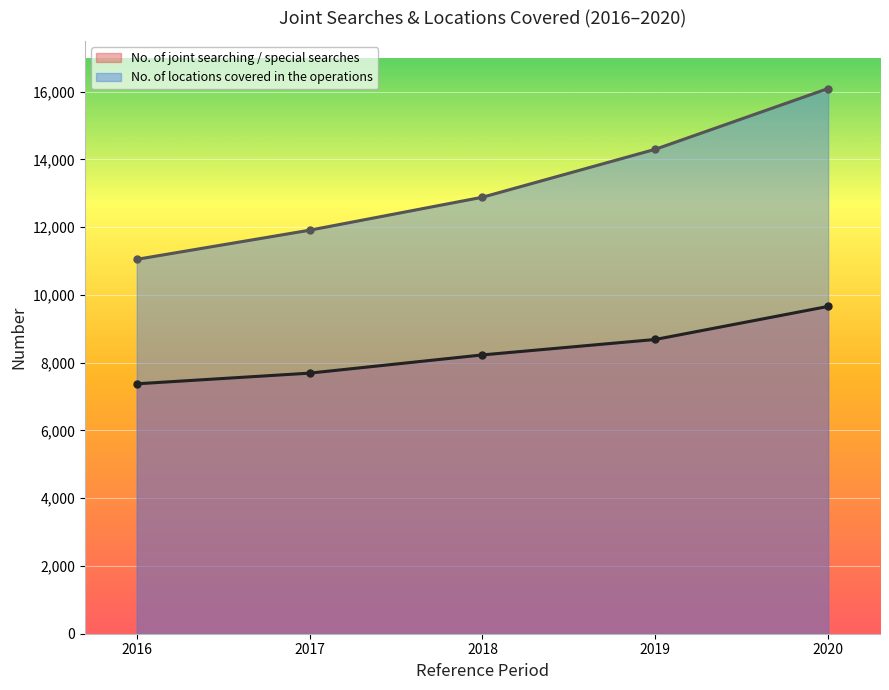

What is the value of the No. of joint searching / special searches point at the 3rd from the left?

8230